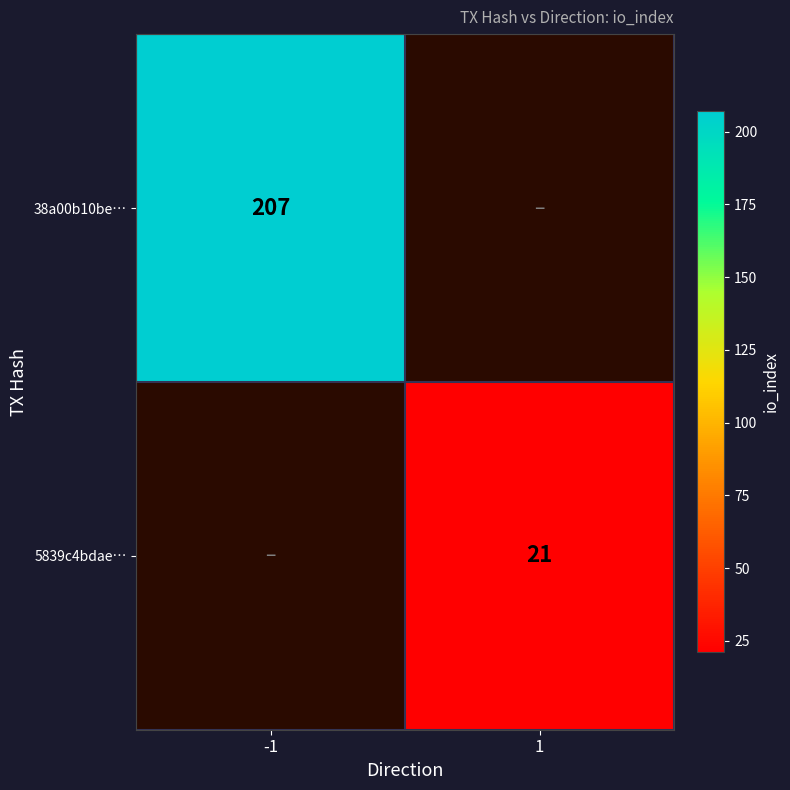

The value of 5839c4bdae… at 1 is 21. True or false?

True